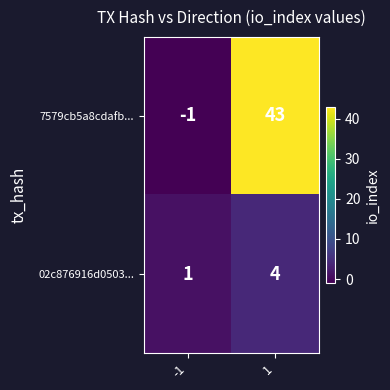

At -1, list the series in order from largest to smallest.

02c876916d0503..., 7579cb5a8cdafb...